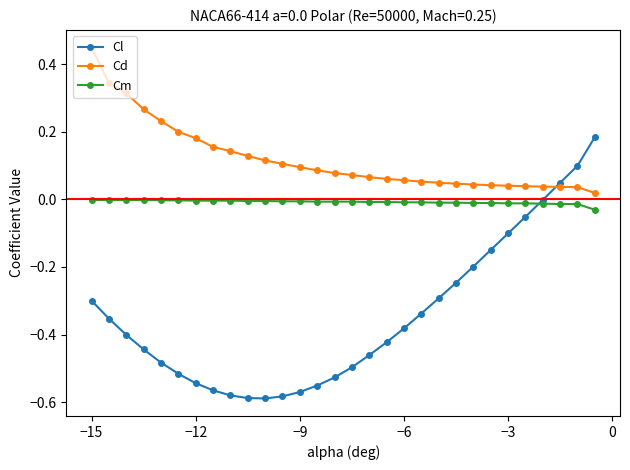

Which series has the largest range (max minus min)?

Cl